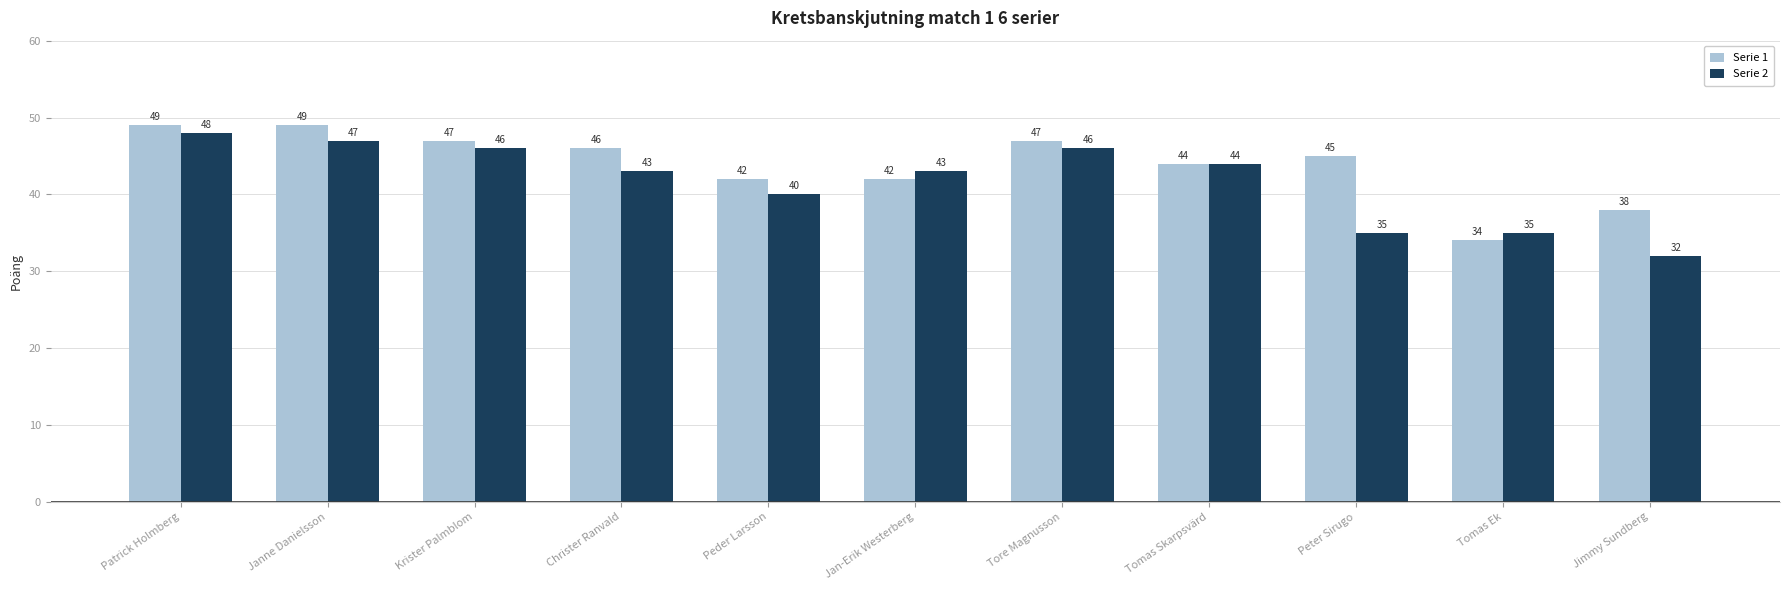

Is it true that Serie 1 equals 57 at Tomas Ek?

False